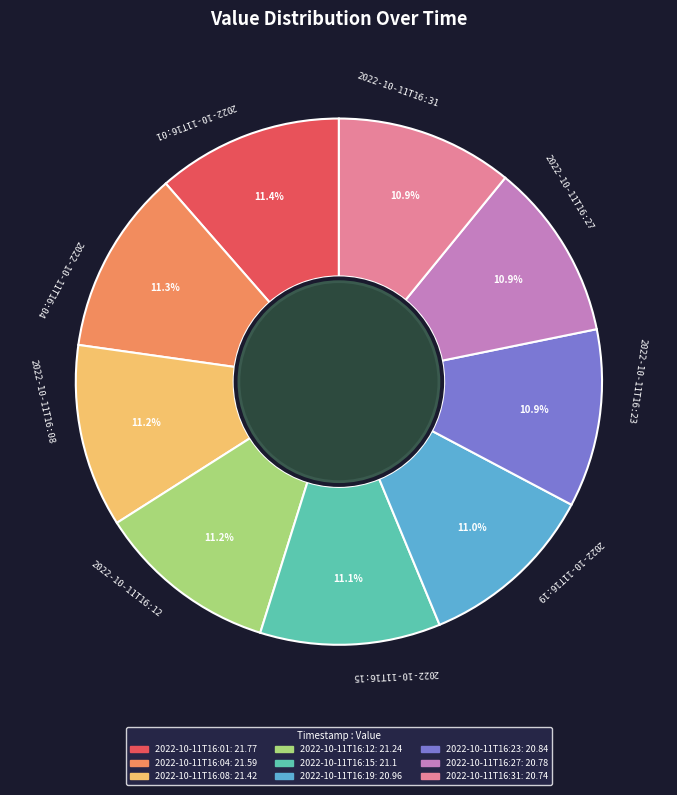

How many slices are in this pie chart?

9